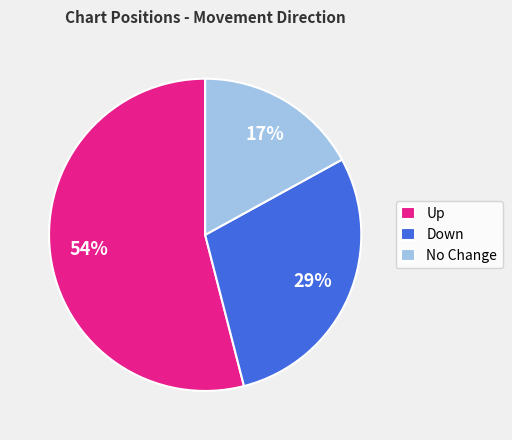

To the nearest percent, what is the average slice percentage?

33%